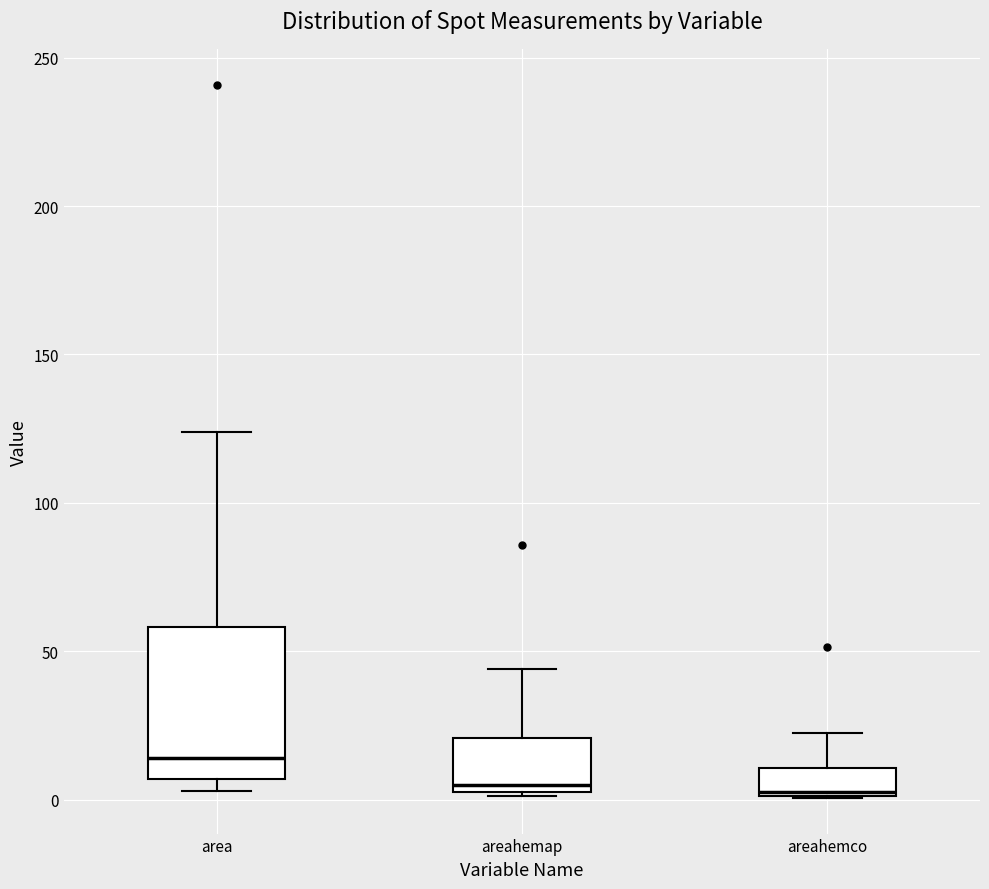

Comparing the boxes themselves (not the whiskers), which one is the tallest?

area